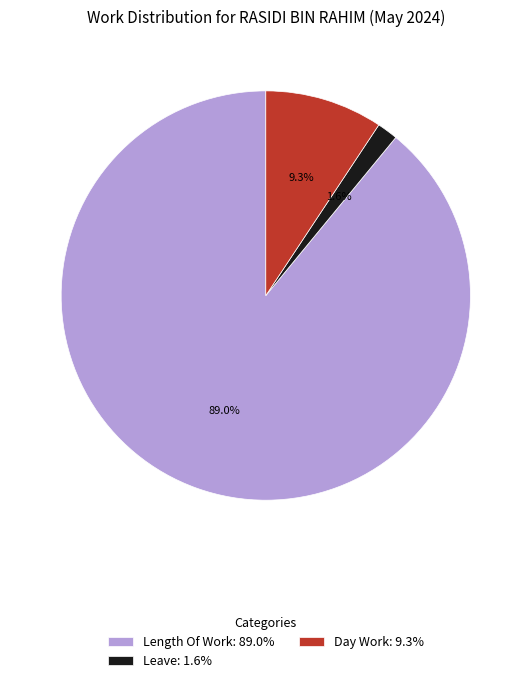

To the nearest percent, what is the average slice percentage?

33%